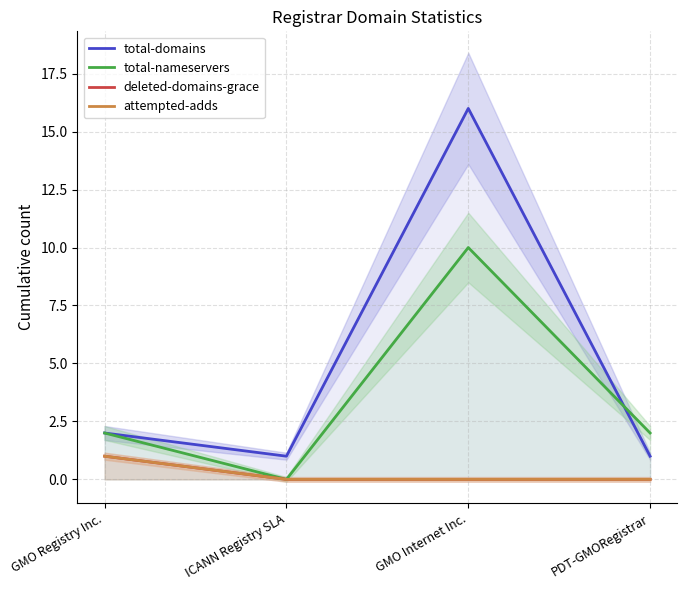

Reading left to right, list all the values displayed in this chart.

total-domains: 2	1	16	1
total-nameservers: 2	0	10	2
deleted-domains-grace: 1	0	0	0
attempted-adds: 1	0	0	0